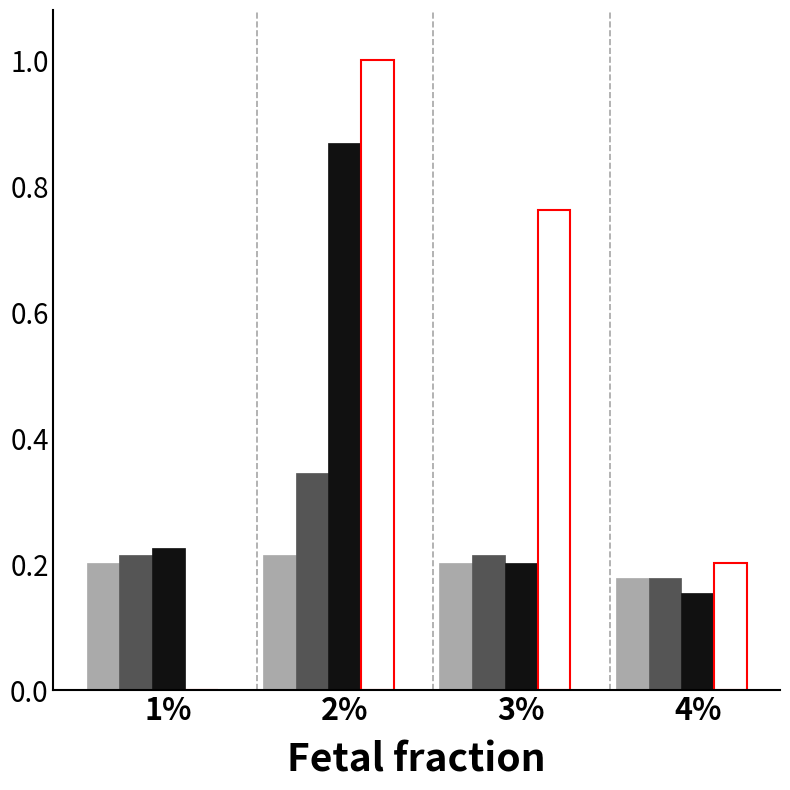

What is the greatest value displayed?

1.0